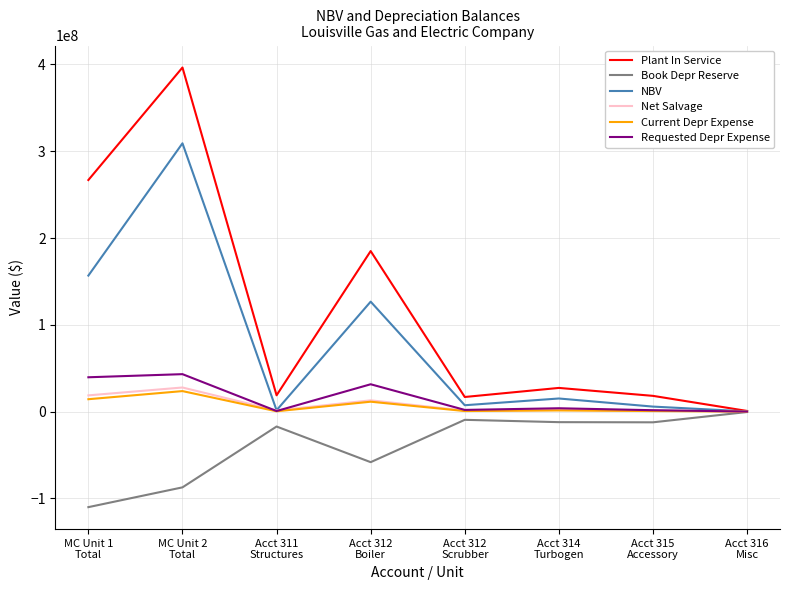

True or false: Current Depr Expense and Net Salvage intersect in this chart.

False